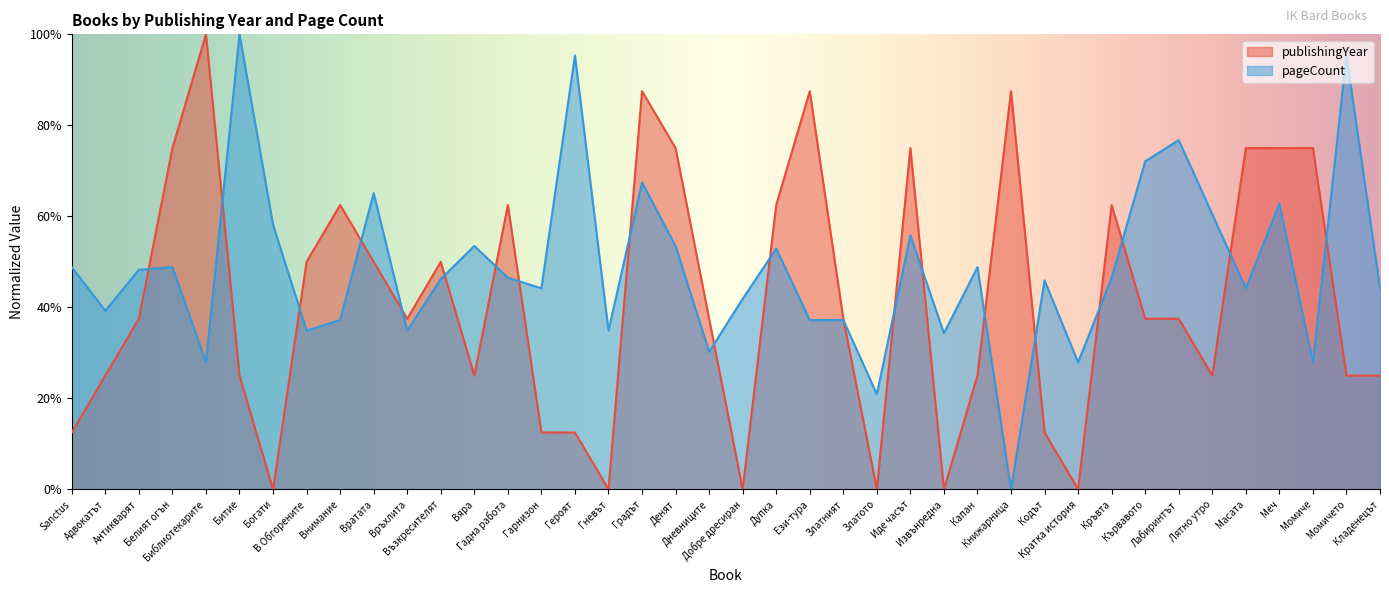

At which category is the sum across all series the highest?

Градът